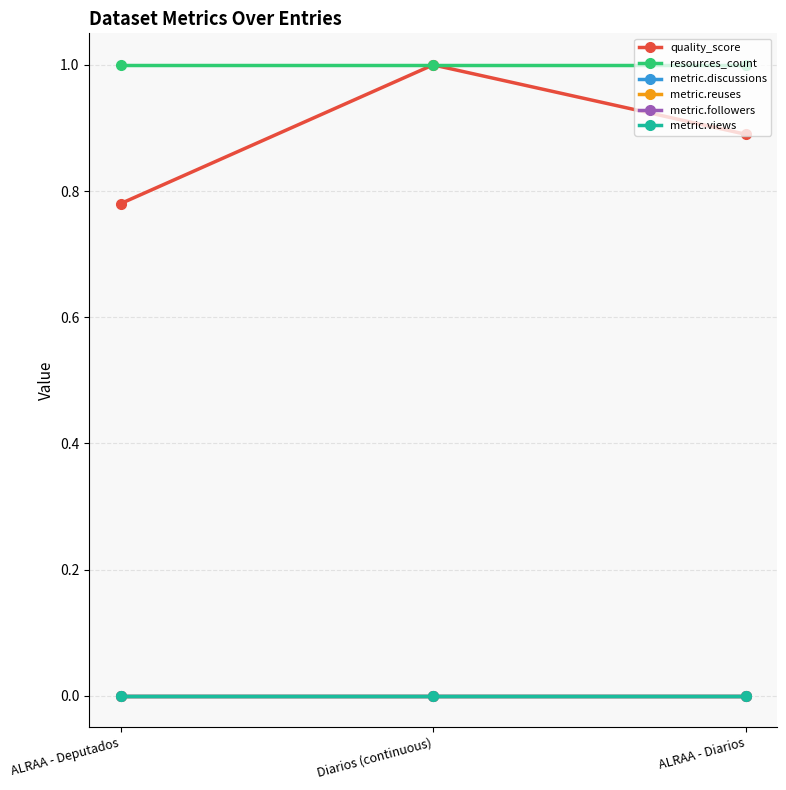

Reading left to right, what are all the values shown in this chart?

quality_score: ALRAA - Deputados=0.8	Diarios (continuous)=1.0	ALRAA - Diarios=0.9
resources_count: ALRAA - Deputados=1.0	Diarios (continuous)=1.0	ALRAA - Diarios=1.0
metric.discussions: ALRAA - Deputados=0.0	Diarios (continuous)=0.0	ALRAA - Diarios=0.0
metric.reuses: ALRAA - Deputados=0.0	Diarios (continuous)=0.0	ALRAA - Diarios=0.0
metric.followers: ALRAA - Deputados=0.0	Diarios (continuous)=0.0	ALRAA - Diarios=0.0
metric.views: ALRAA - Deputados=0.0	Diarios (continuous)=0.0	ALRAA - Diarios=0.0